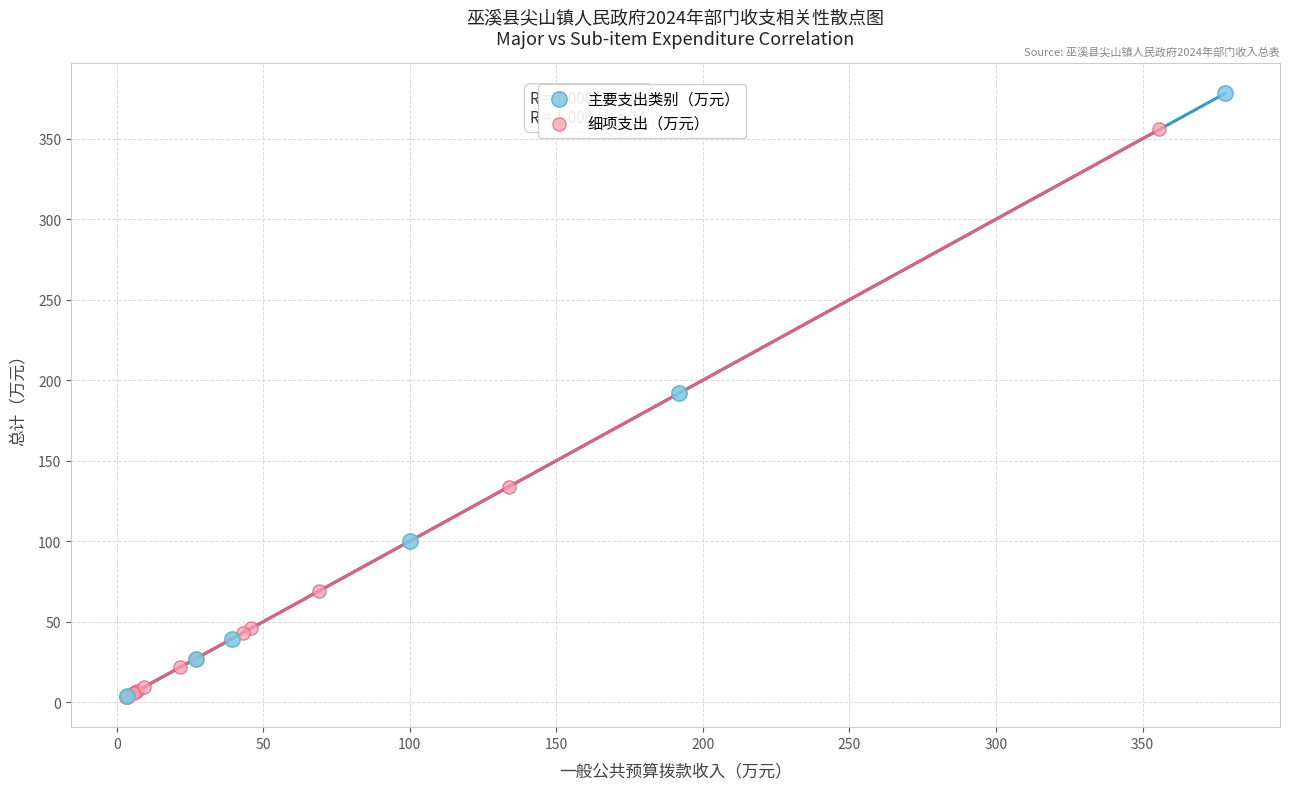

Which series reaches the maximum Y coordinate?

主要支出类别（万元）